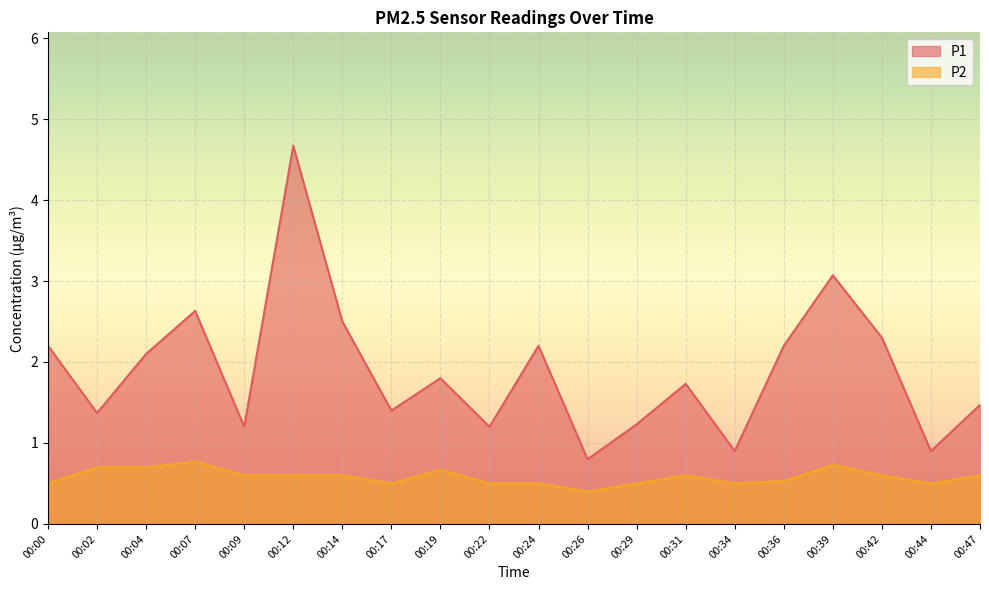

What is the sum of the P2 values at 00:24 and 00:04?

1.2